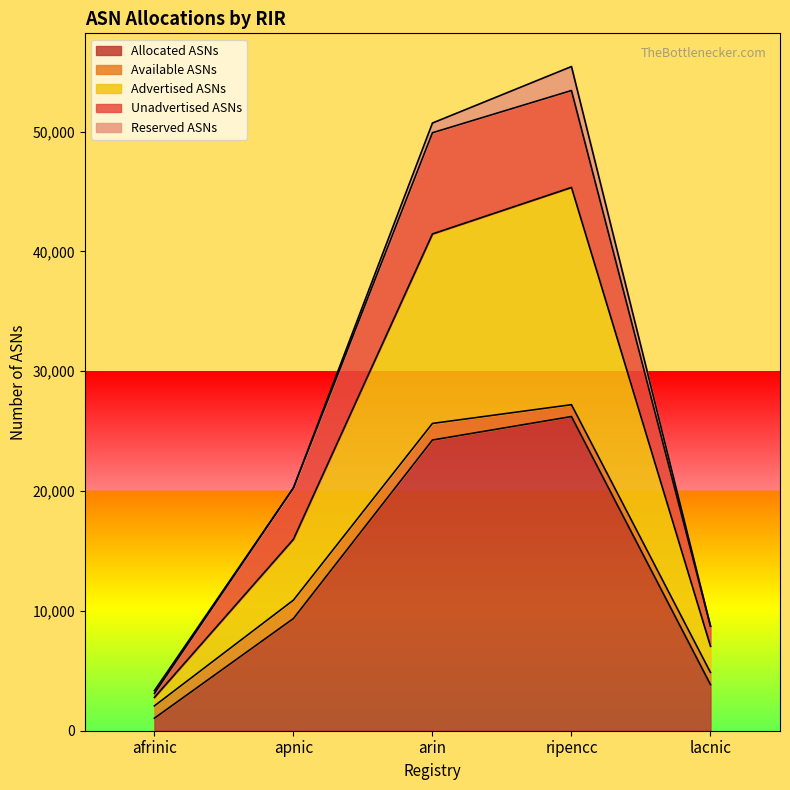

What is the label of the 1st point from the left?

afrinic